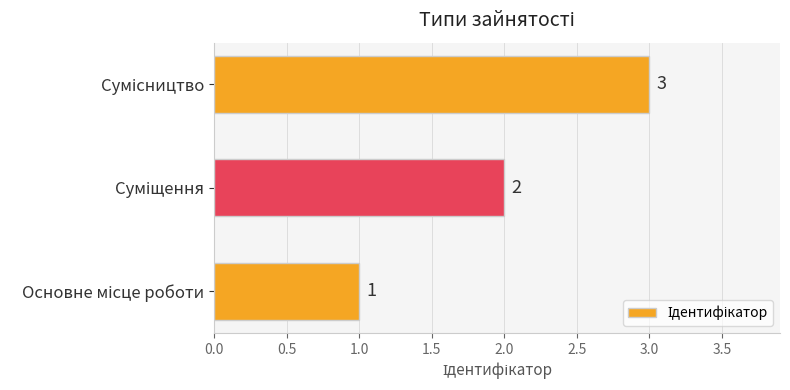

What is the maximum value shown in the chart?

3